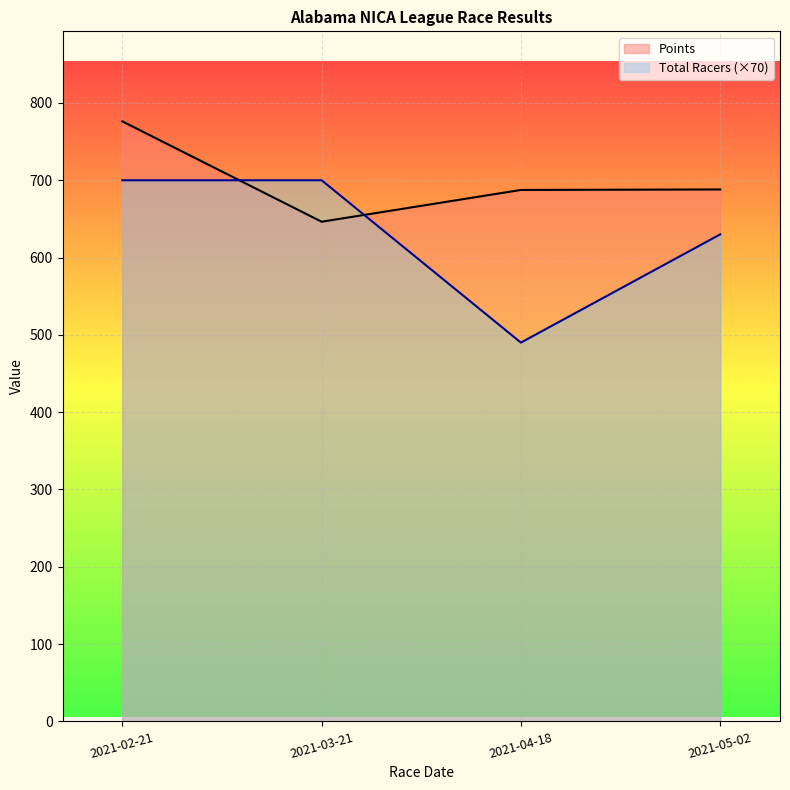

Reading left to right, what are all the values shown in this chart?

Points: 776.2	646.4	687.5	688.1
Total Racers: 700.0	700.0	490.0	630.0